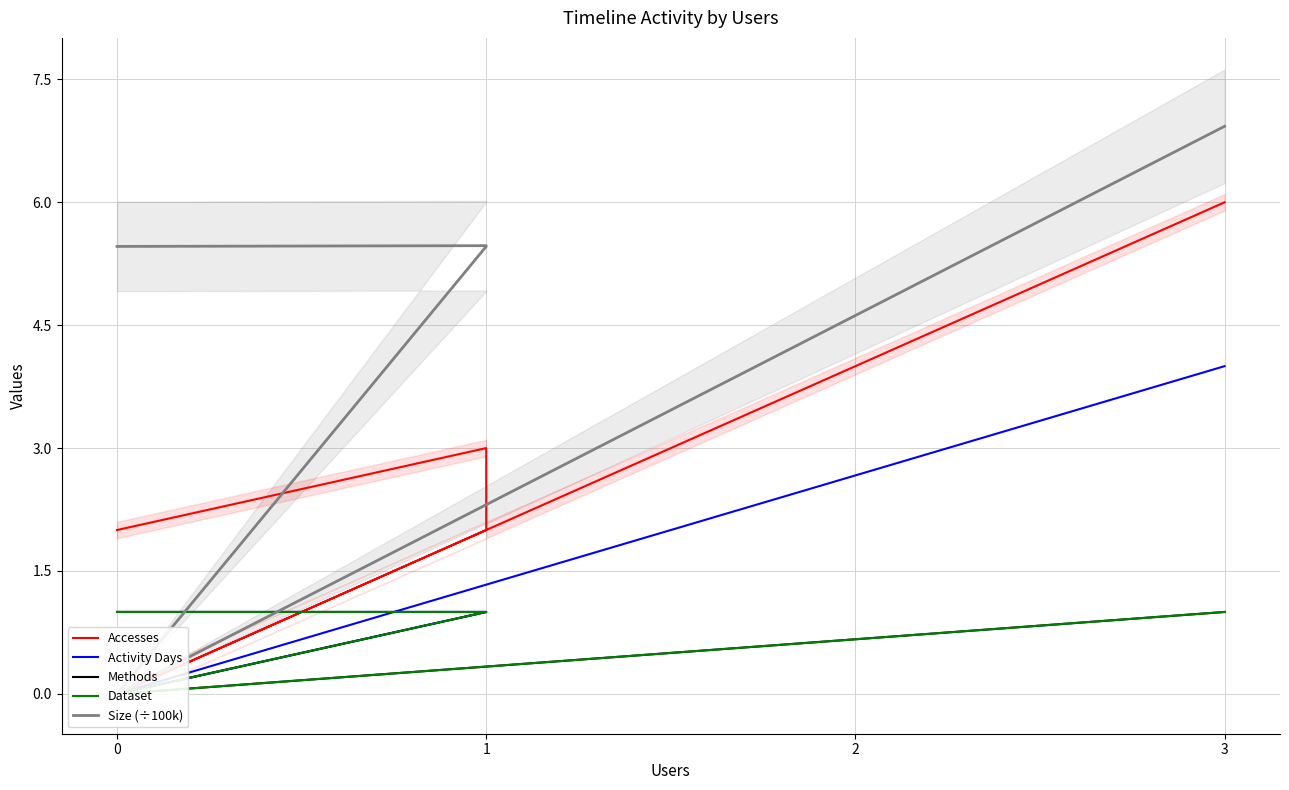

What position from the right is 0?

4